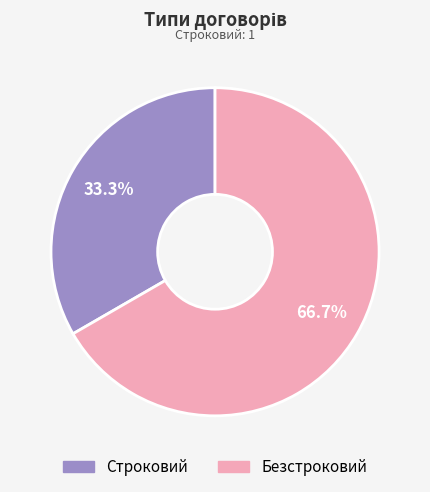

Rank the categories by value from lowest to highest.

Строковий, Безстроковий